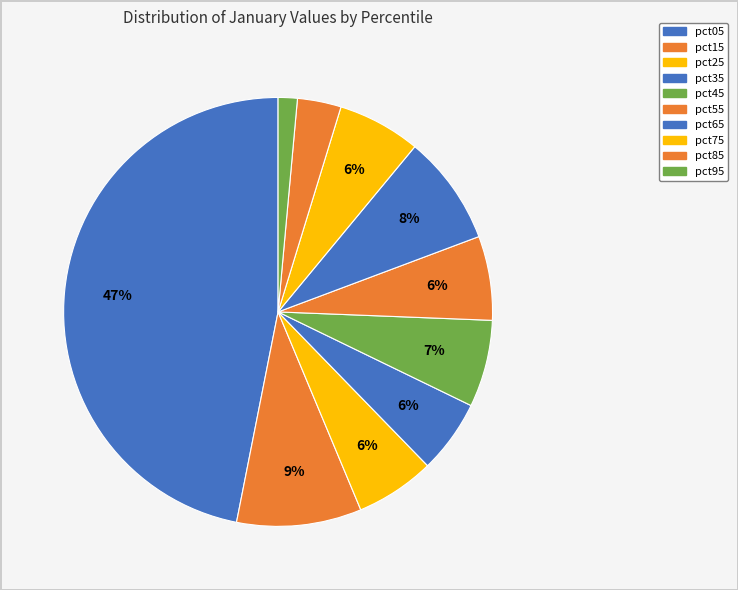

What percentage is NOT represented by pct55?

93.7%